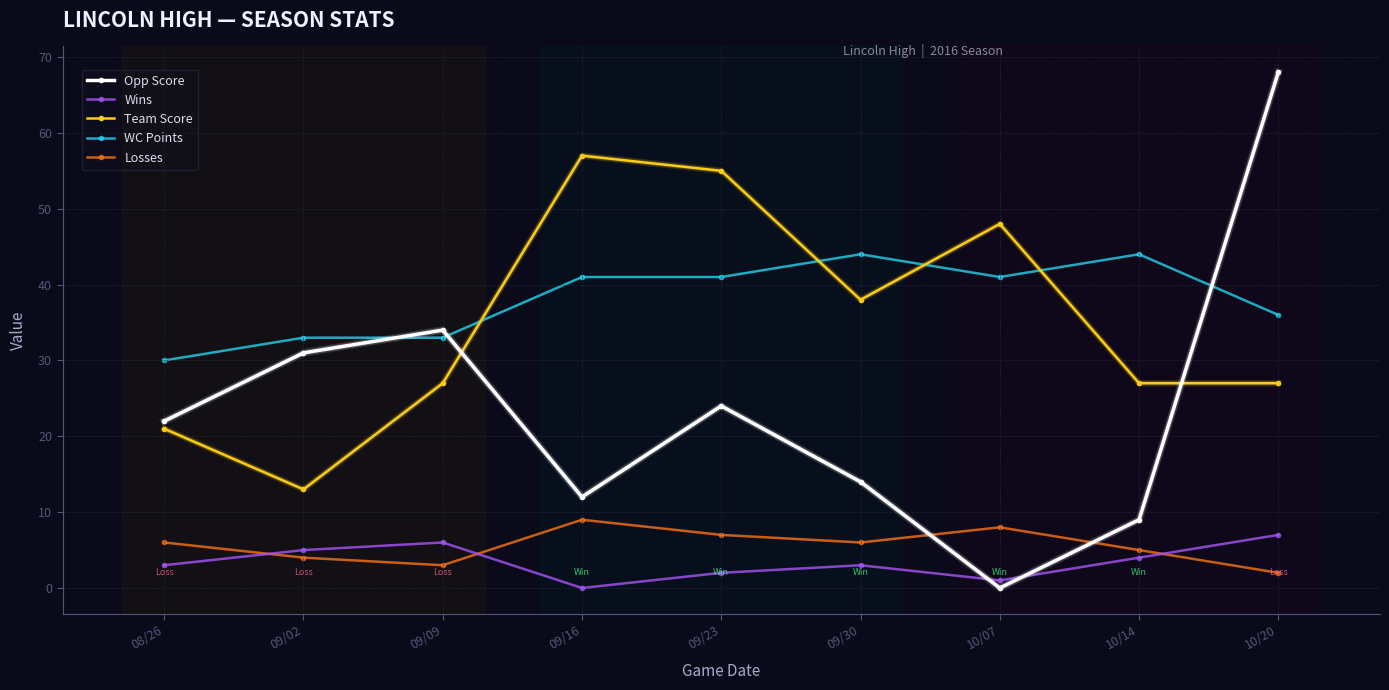

How many categories are shown in the chart?

9